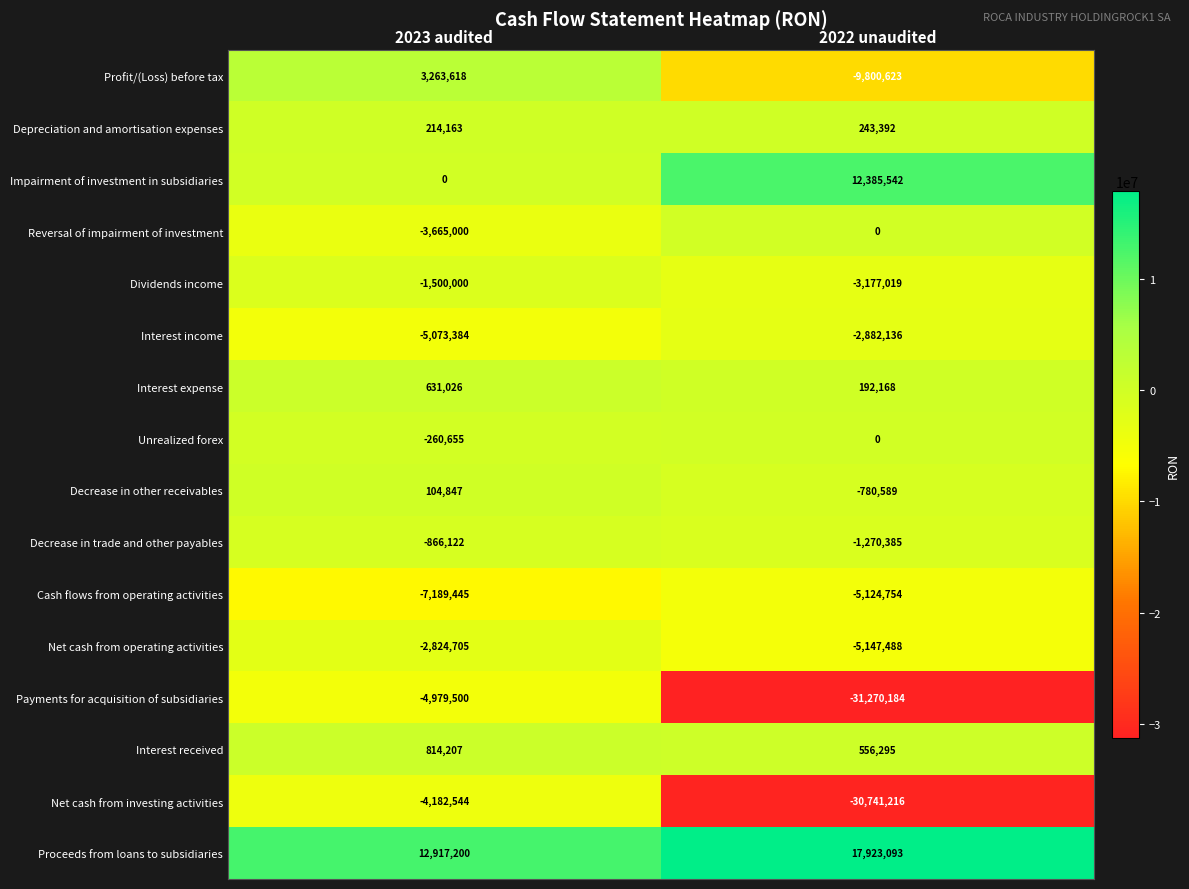

Which series has the largest total across all categories?

Proceeds from loans to subsidiaries